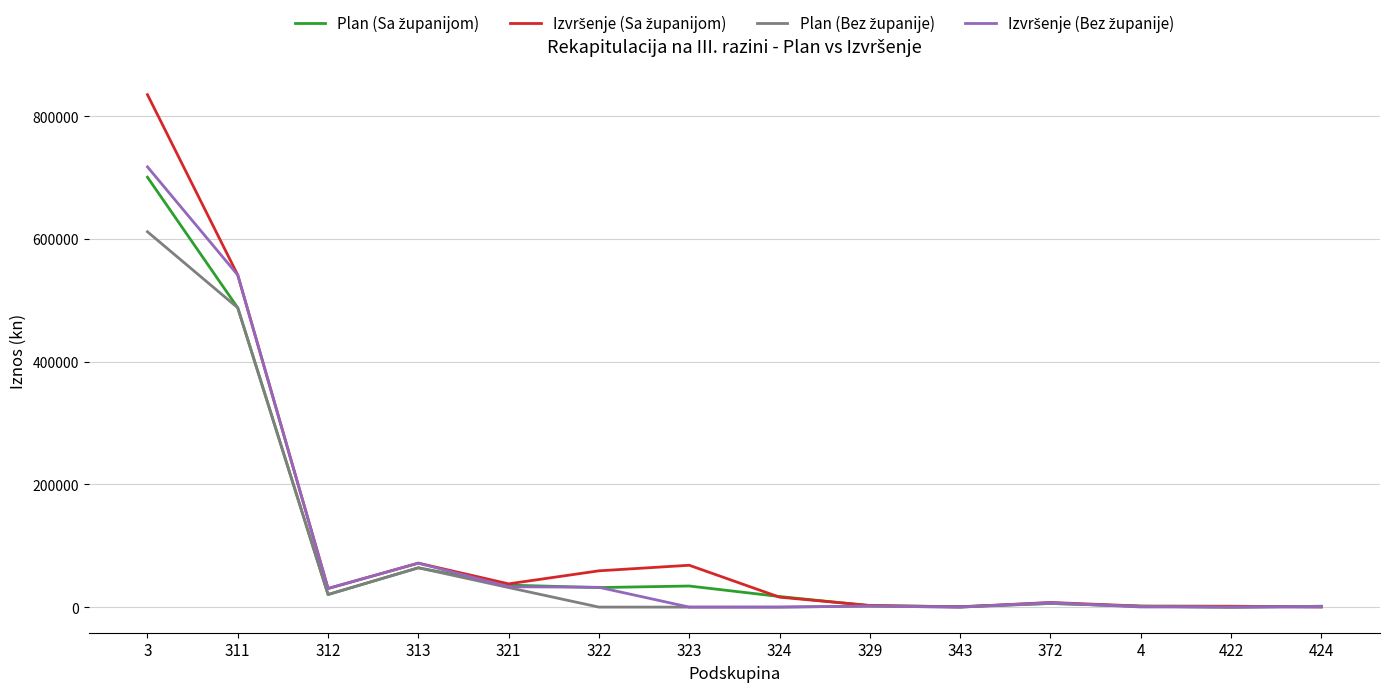

What is the spread (max minus min) of values at 313?

7570.6